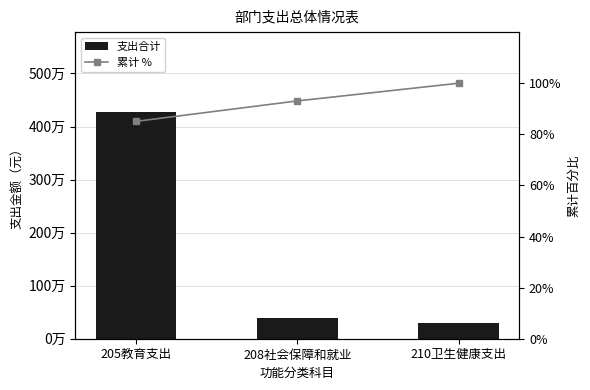

The 支出合计 series shows 4281250.9 at 205教育支出. True or false?

True